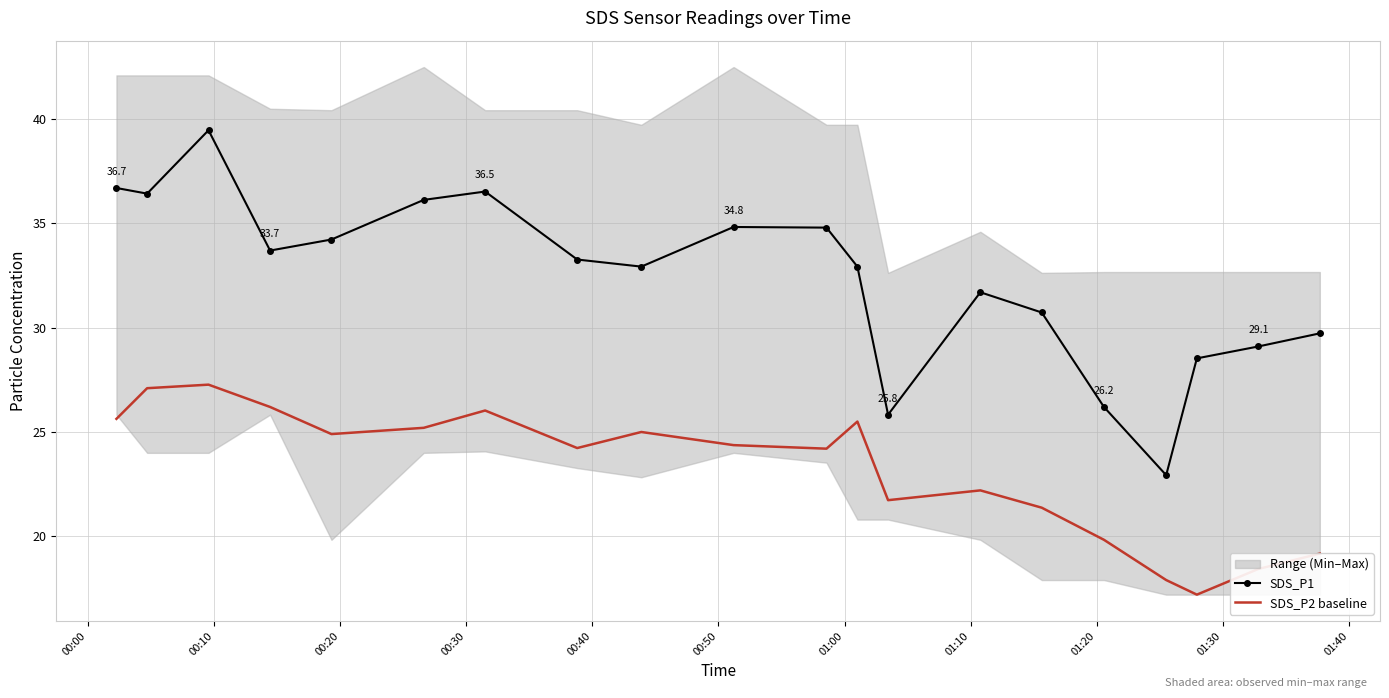

Is this an area chart (filled region under the line)?

No